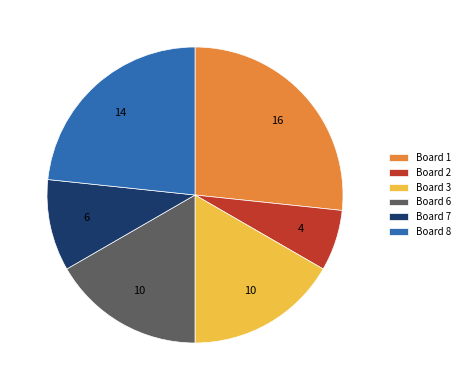

Which has a higher value, Board 3 or Board 8?

Board 8